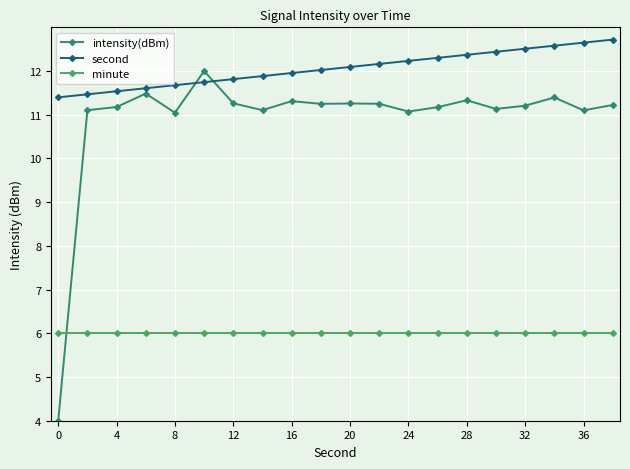

Does the chart have visible grid lines?

Yes